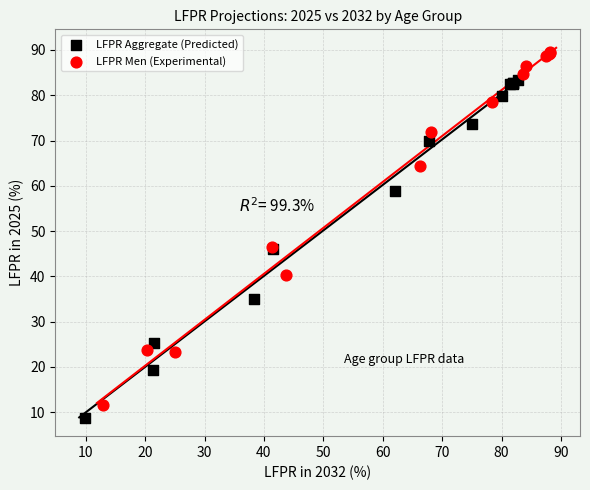

Which series reaches the maximum Y coordinate?

LFPR Men (Experimental)